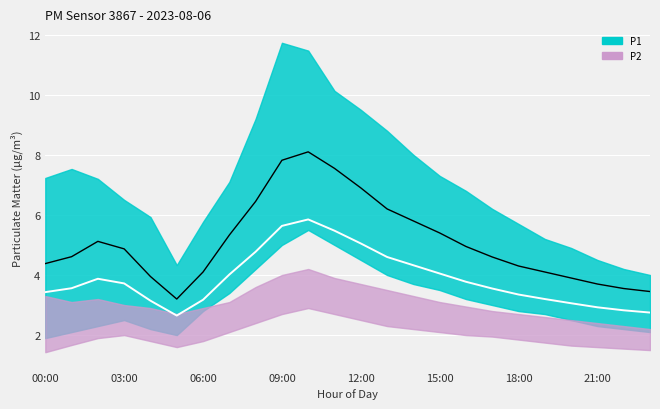

What is the sum of all P1 raw values?

122.3